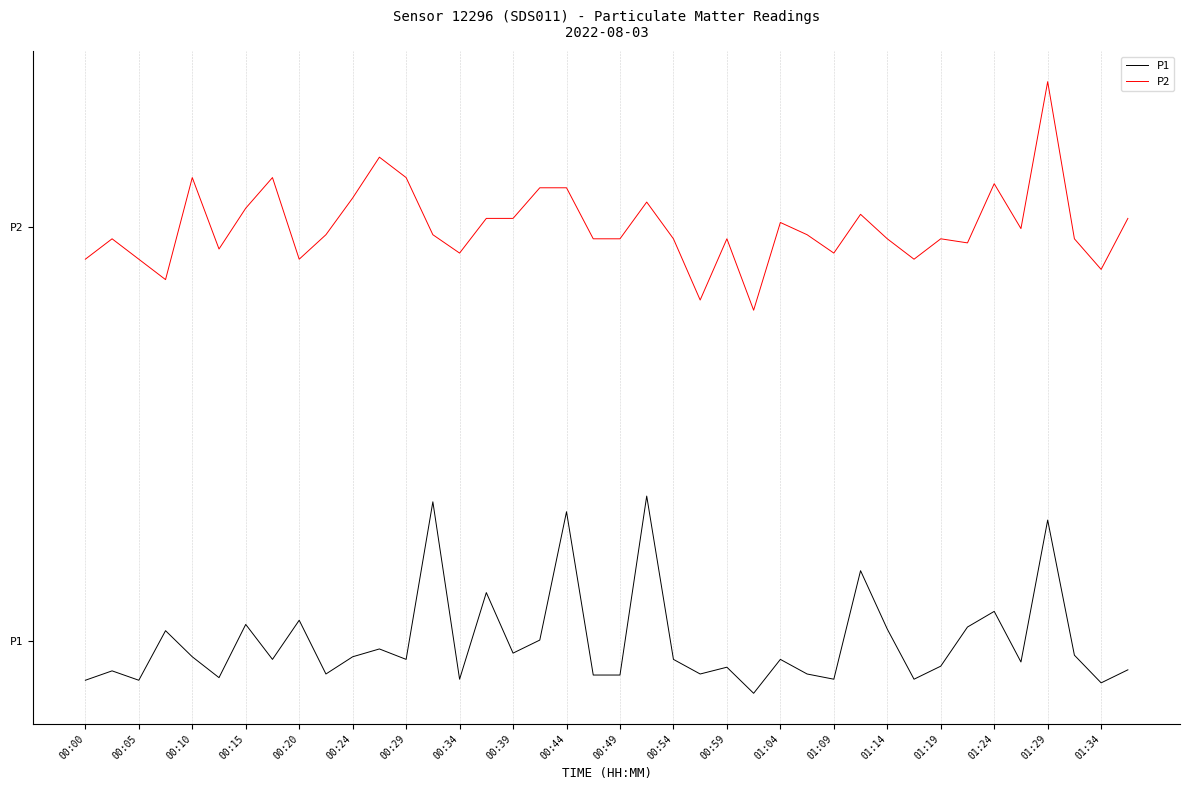

Does the chart display data point markers on the line(s)?

No